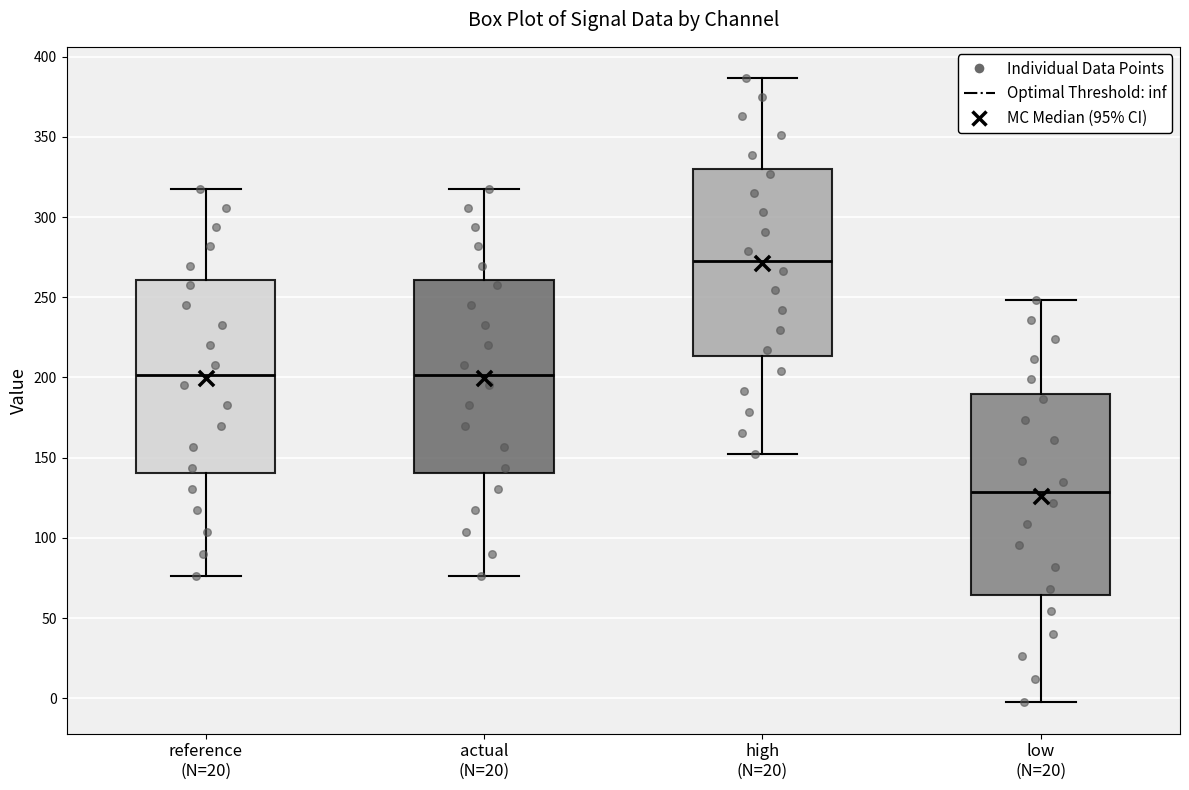

Reading left to right, read every box against the y-axis: the position of its median line, the range the box covers, and the ends of its whiskers. The values are not printed on the chart, so give them approximately, as read against the axis.

reference (N=20): median 200, box 140 to 260, whiskers 75 to 320
actual (N=20): median 200, box 140 to 260, whiskers 75 to 320
high (N=20): median 275, box 215 to 330, whiskers 150 to 385
low (N=20): median 130, box 65 to 190, whiskers -5 to 250